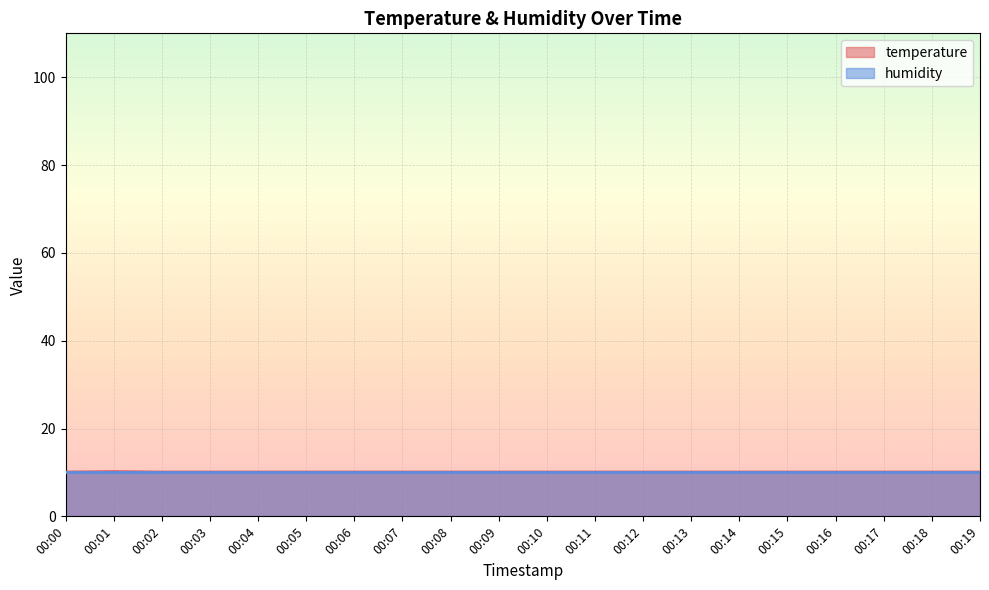

Rank the categories by value from lowest to highest.

00:00, 00:02, 00:03, 00:04, 00:05, 00:06, 00:07, 00:08, 00:09, 00:10, 00:11, 00:12, 00:13, 00:14, 00:15, 00:16, 00:17, 00:18, 00:19, 00:01